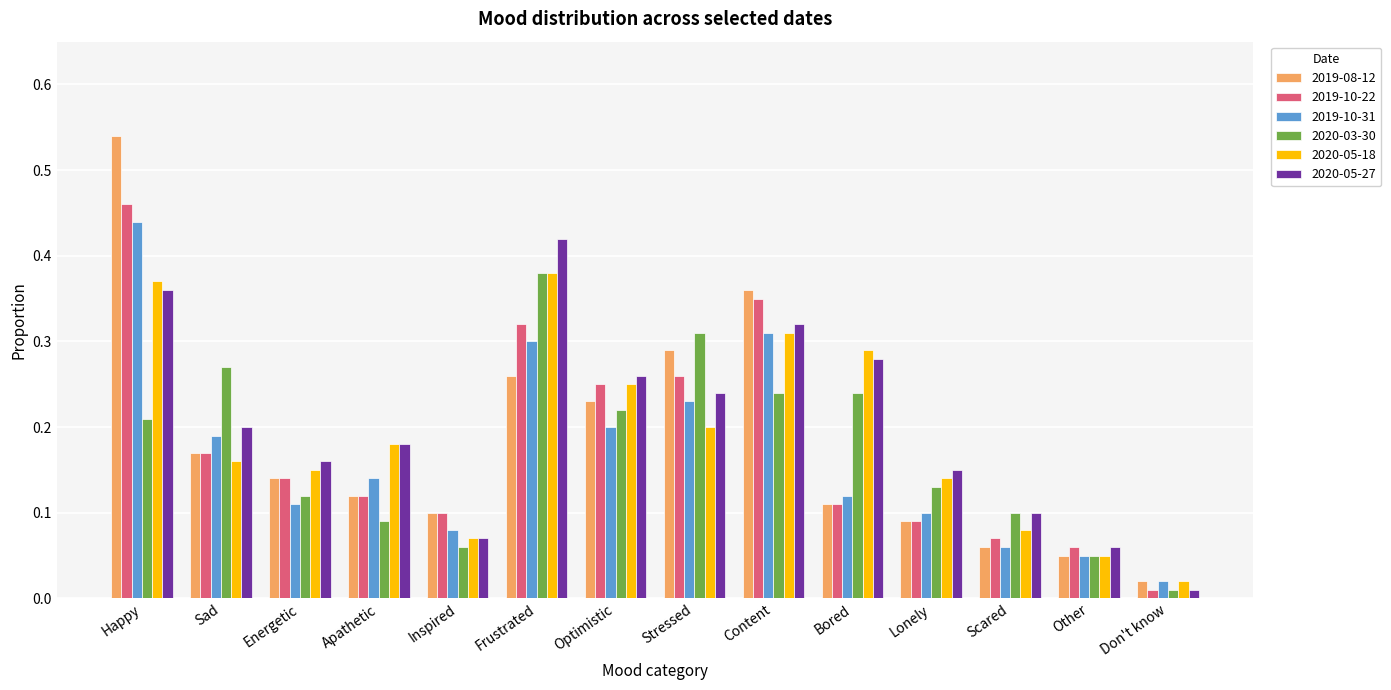

Is it true that 2019-10-31 equals 0.2 at Optimistic?

True